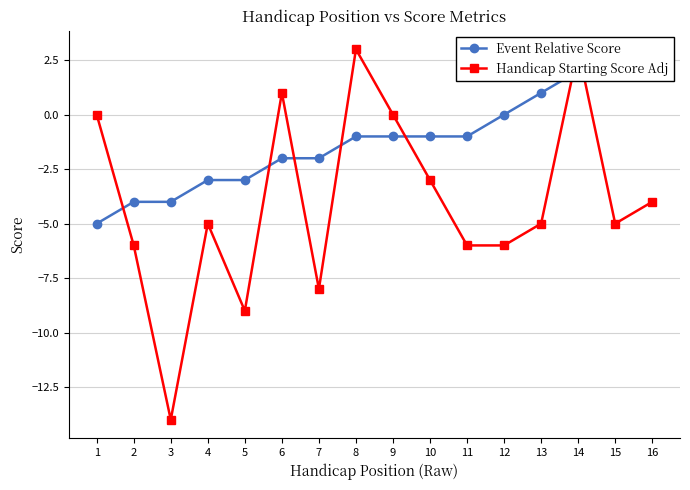

What is the sum of all Handicap Starting Score Adj values?

-64